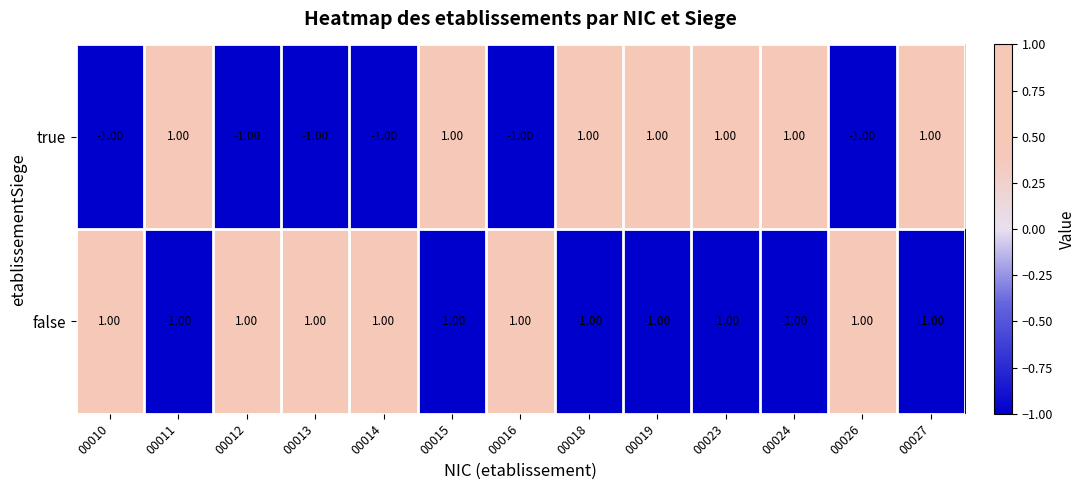

Rank the series at 00024 from lowest to highest value.

false, true